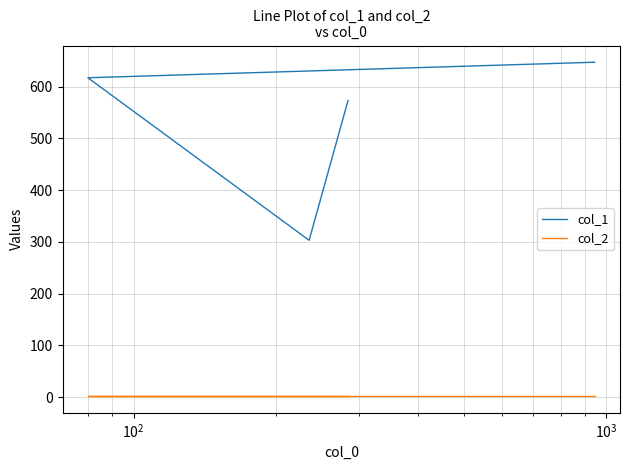

How many series are shown in this chart?

2